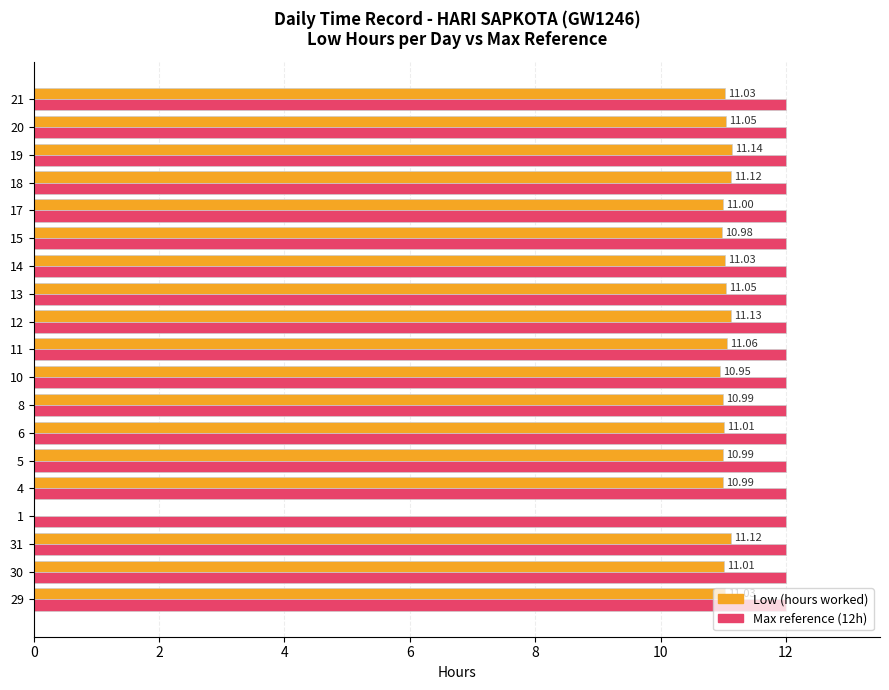

What is the average value of the Max reference (12h) series?

12.0